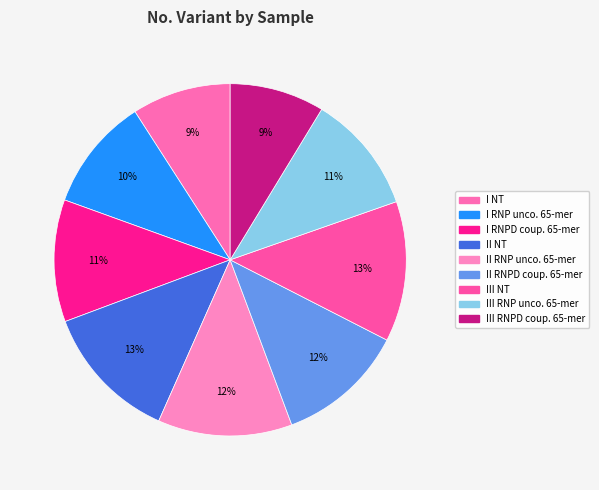

Count the number of slices in the pie.

9